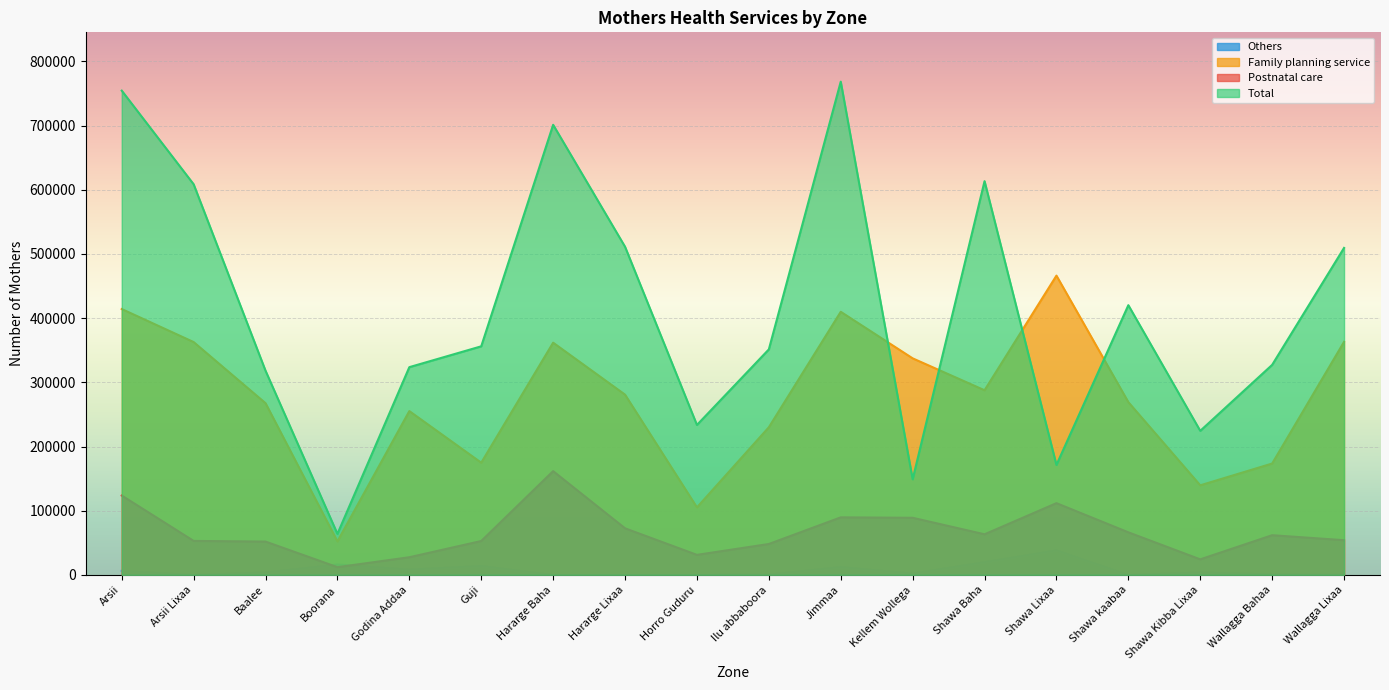

Reading left to right, transcribe all the data shown in this chart.

Postnatal care: 123631	52935	51897	12018	27491	52782	161650	72571	31197	48129	89634	88979	63257	111758	66310	24211	61830	54059
Family planning service: 414230	362786	267533	52172	255224	174813	361818	280839	105182	230018	409939	337412	287695	466295	269151	139551	173512	363100
Total: 754528	608674	318120	63895	323675	356139	701300	511297	233617	351366	768517	148974	613464	171334	420245	224445	327256	509473
Others: 6275	0	3945	16176	8410	14019	0	0	0	654	12325	2213	20000	38385	0	3918	937	356